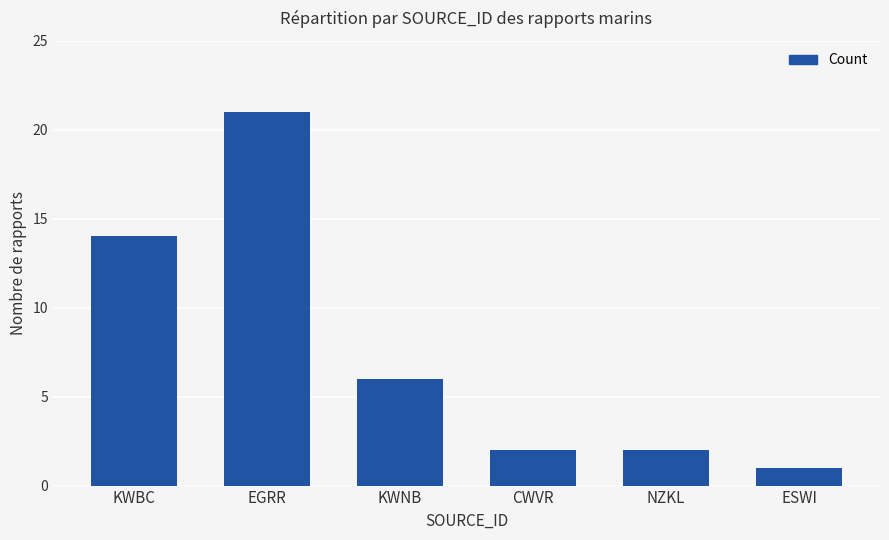

How many bars are there in total?

6